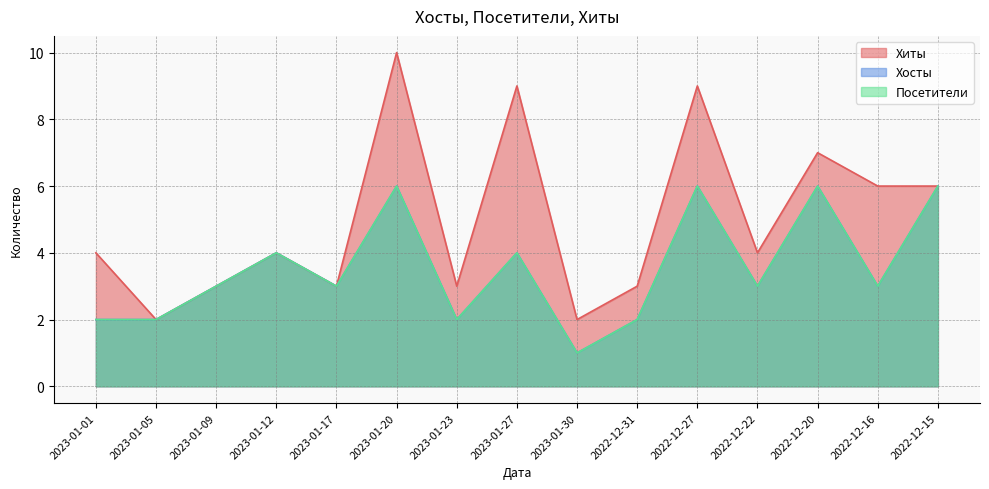

What is the label of the 5th point from the left?

2023-01-17